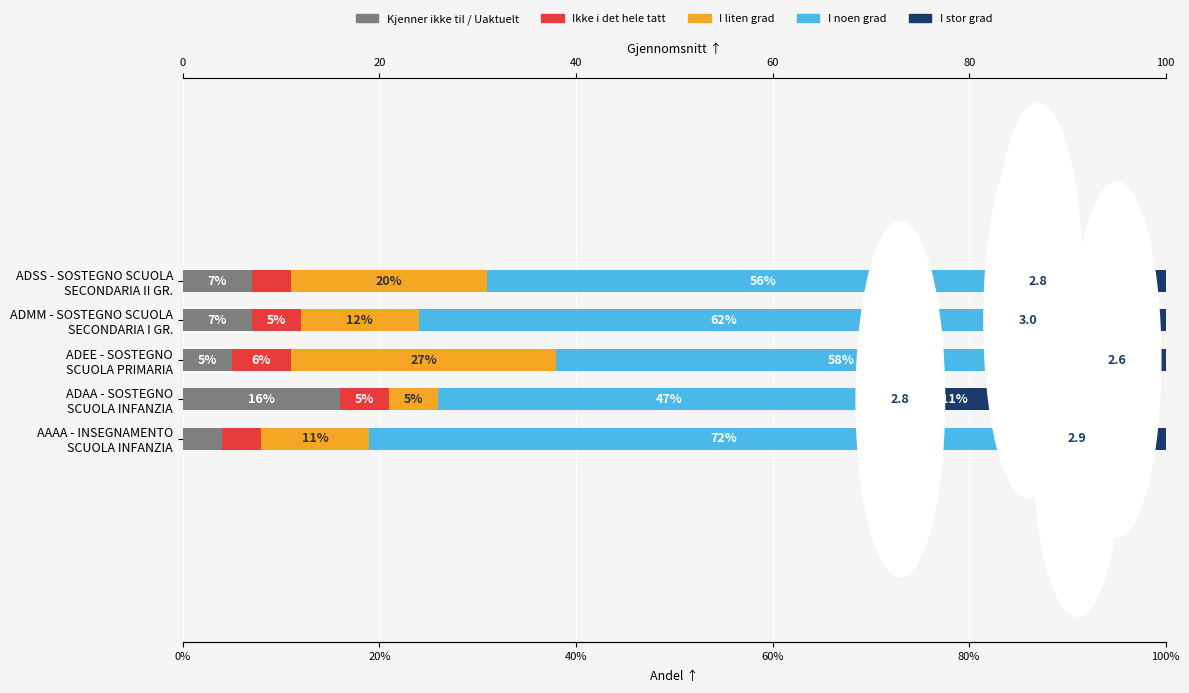

What is the sum of the Ikke i det hele tatt values at ADMM - SOSTEGNO SCUOLA SECONDARIA I GR. and AAAA - INSEGNAMENTO SCUOLA INFANZIA?

9